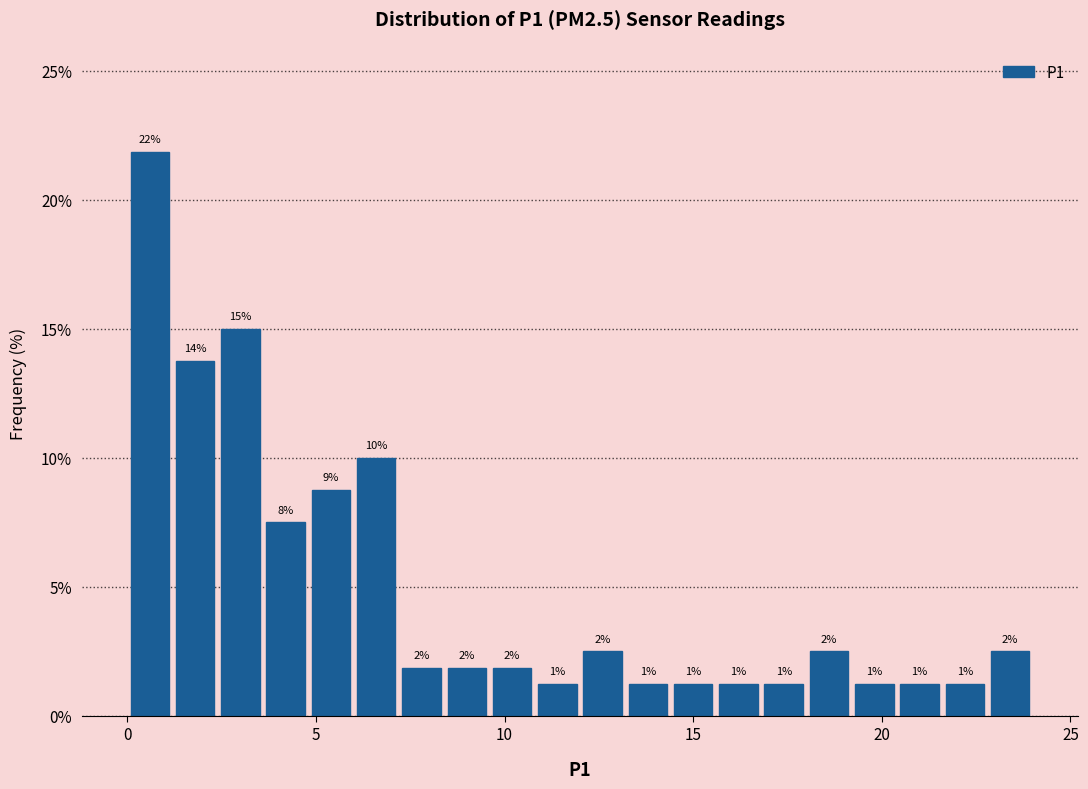

Read against the x-axis, roughly where is the centre of the tallest bar?

0.5